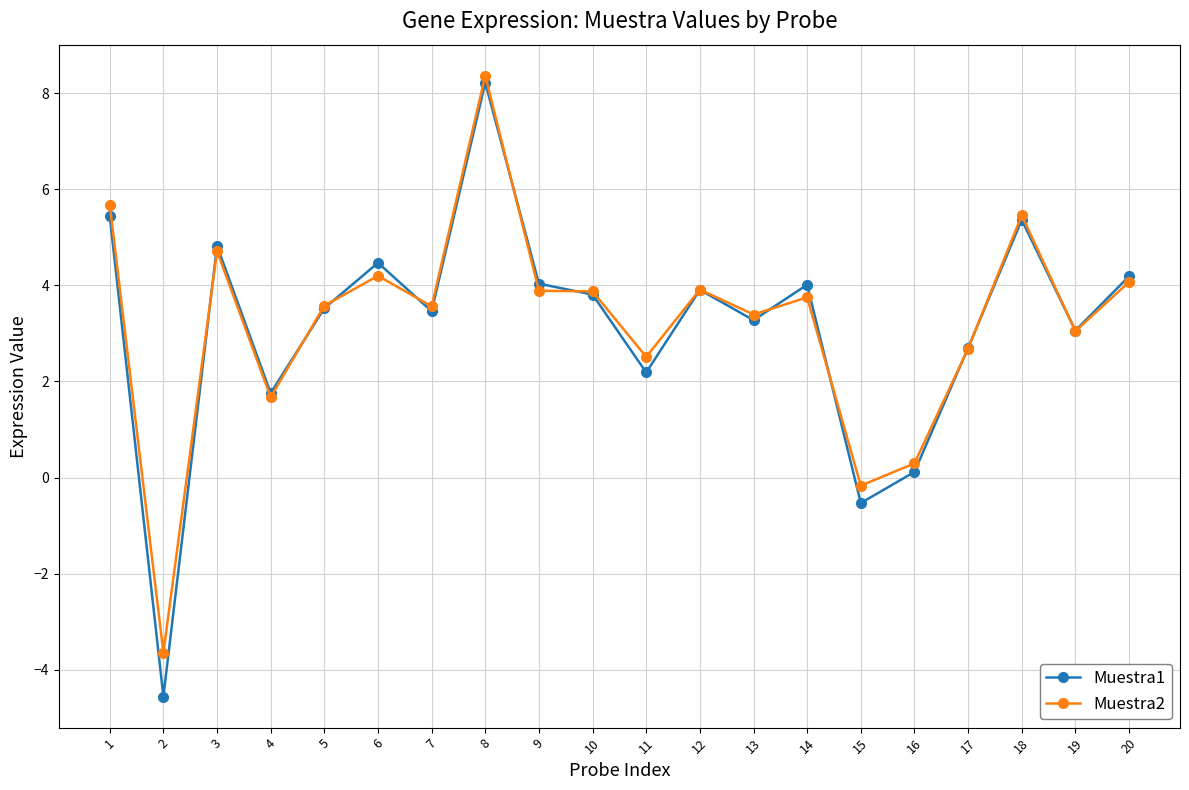

At which label is Muestra1 closest to 1?

4